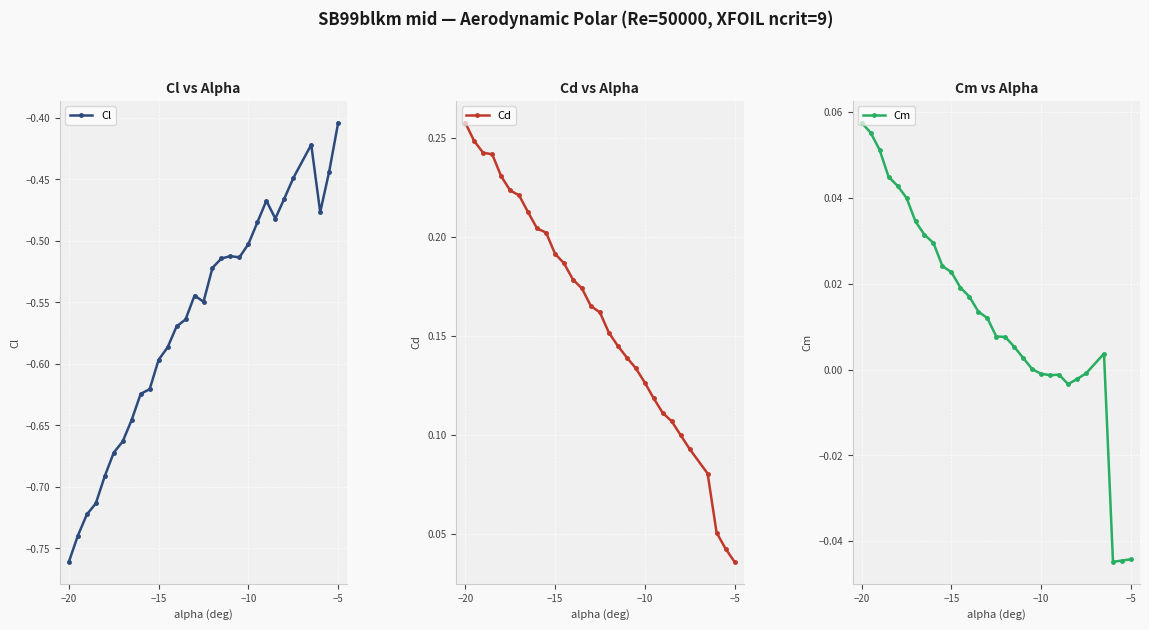

Reading left to right, extract all data points from this chart.

Cl: -0.8	-0.7	-0.7	-0.7	-0.7	-0.7	-0.7	-0.6	-0.6	-0.6	-0.6	-0.6	-0.6	-0.6	-0.5	-0.5	-0.5	-0.5	-0.5	-0.5	-0.5	-0.5	-0.5	-0.5	-0.5	-0.4	-0.4	-0.5	-0.4	-0.4
Cd: 0.3	0.2	0.2	0.2	0.2	0.2	0.2	0.2	0.2	0.2	0.2	0.2	0.2	0.2	0.2	0.2	0.2	0.1	0.1	0.1	0.1	0.1	0.1	0.1	0.1	0.1	0.1	0.1	0.0	0.0
Cm: 0.1	0.1	0.1	0.0	0.0	0.0	0.0	0.0	0.0	0.0	0.0	0.0	0.0	0.0	0.0	0.0	0.0	0.0	0.0	0.0	-0.0	-0.0	-0.0	-0.0	-0.0	-0.0	0.0	-0.0	-0.0	-0.0